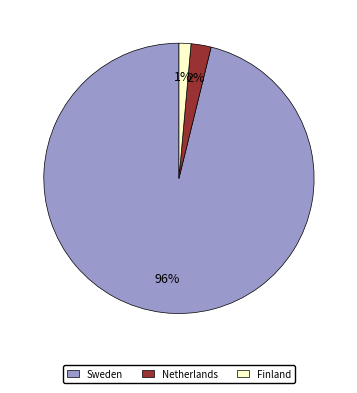

To the nearest percent, what is the average slice percentage?

33%